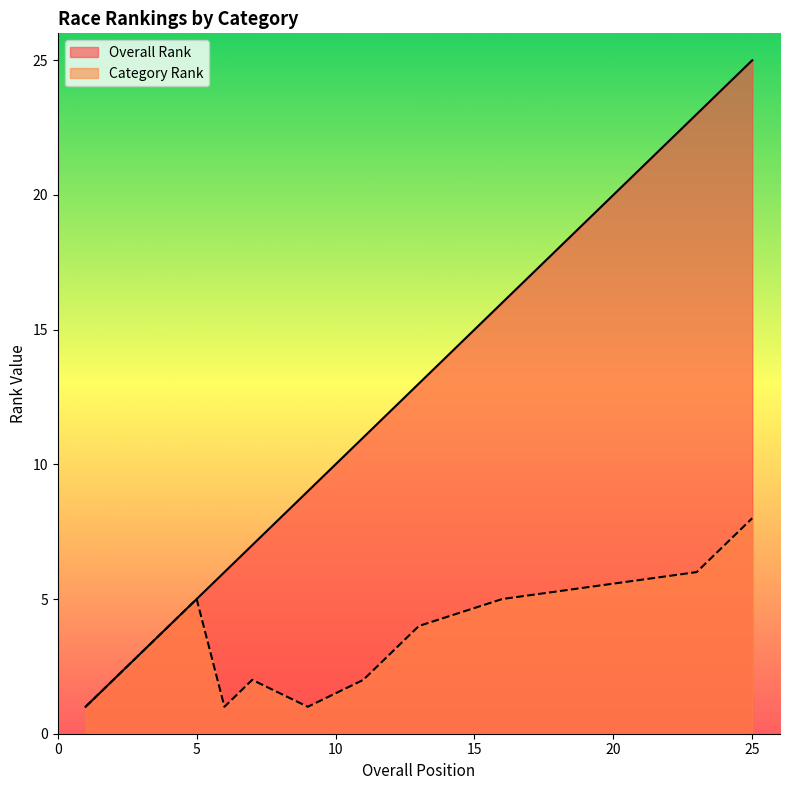

What is the lowest value of the Category Rank series?

1